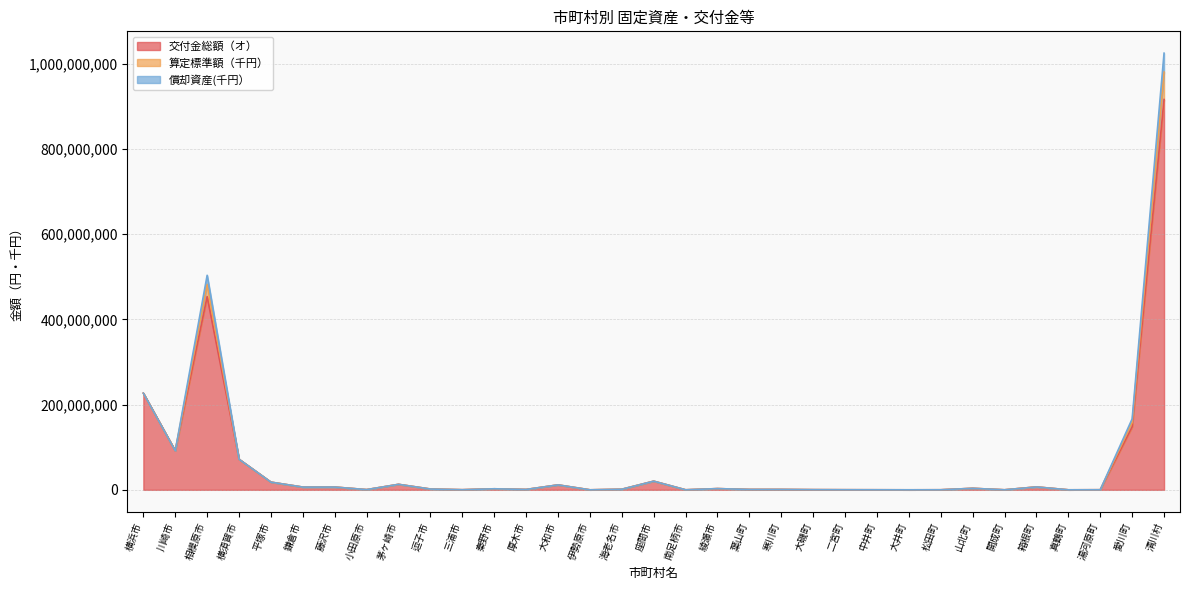

True or false: 償却資産(千円） has more than 2 points higher than both neighbors.

False